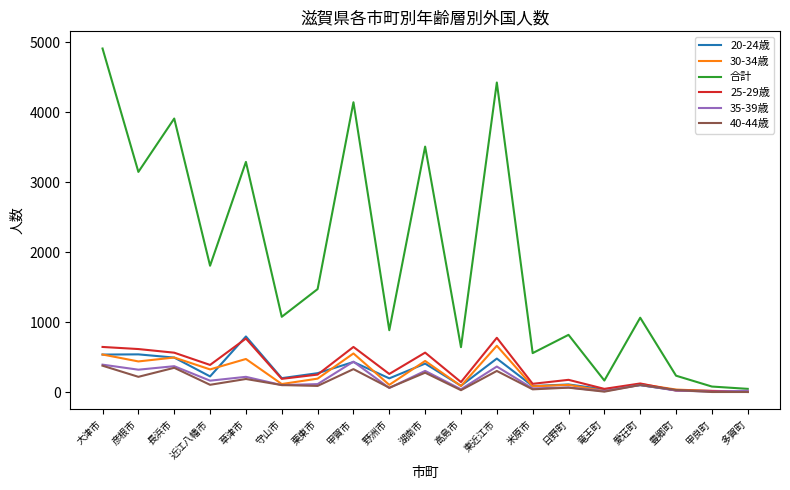

Which series changed the most between 近江八幡市 and 豊郷町?

合計